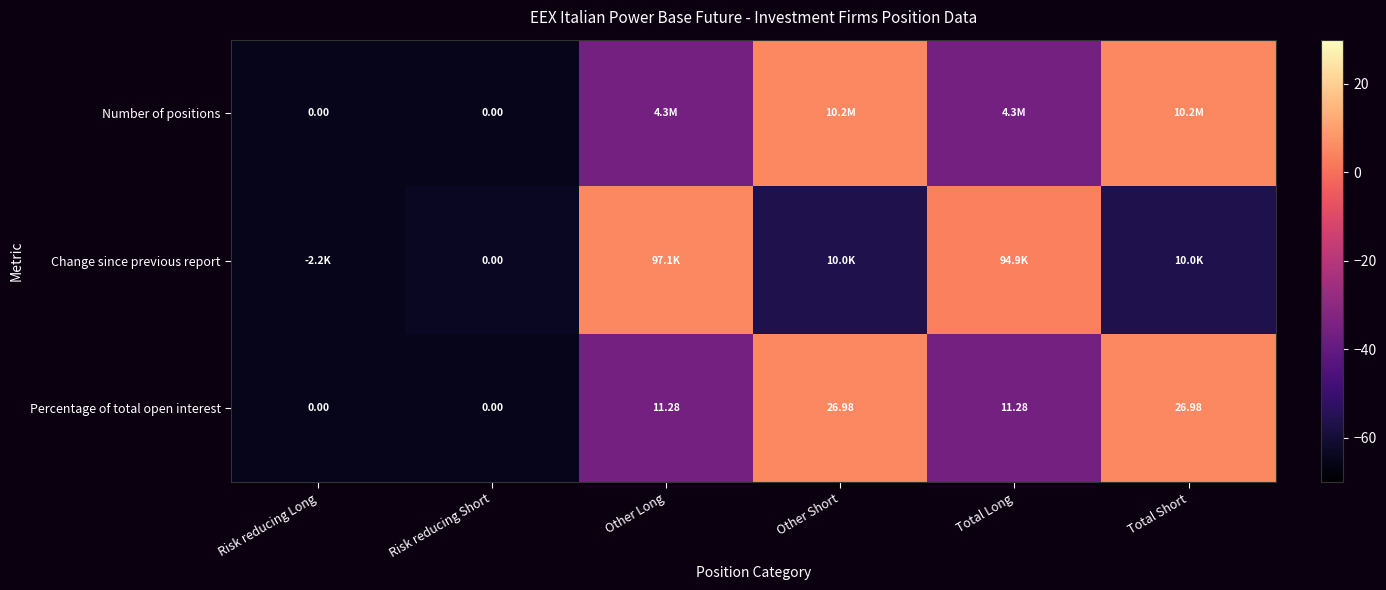

Where does the Percentage of total open interest series first go above 11?

Other Long